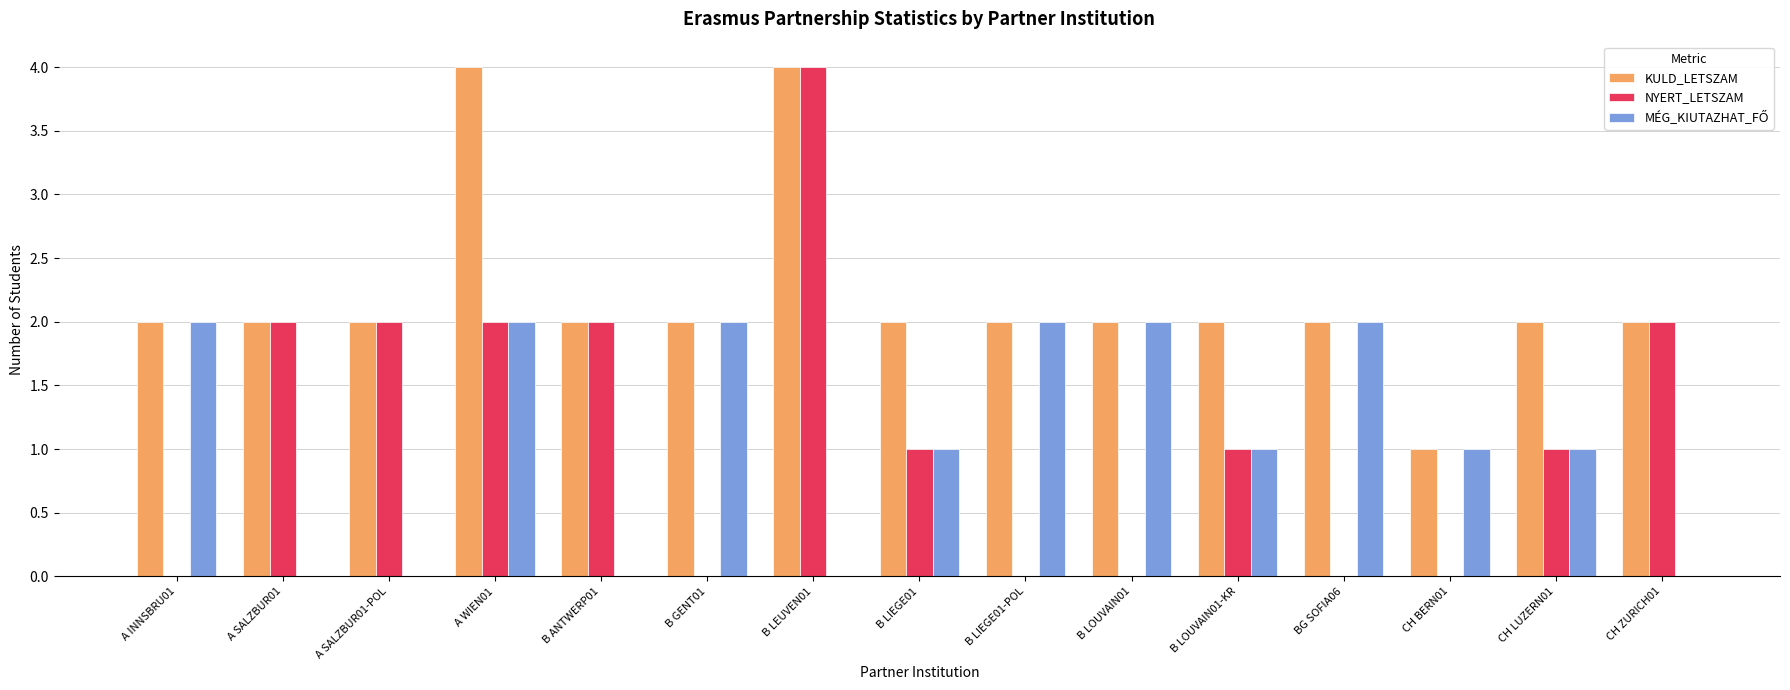

The value of NYERT_LETSZAM at B LOUVAIN01 is 2. True or false?

False